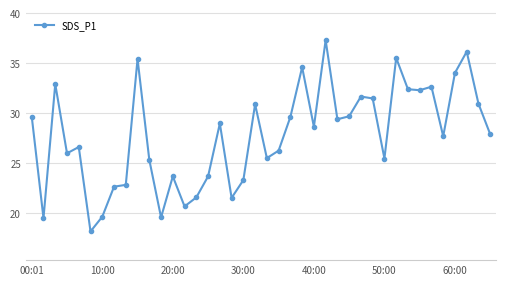

What is the average value?

27.8